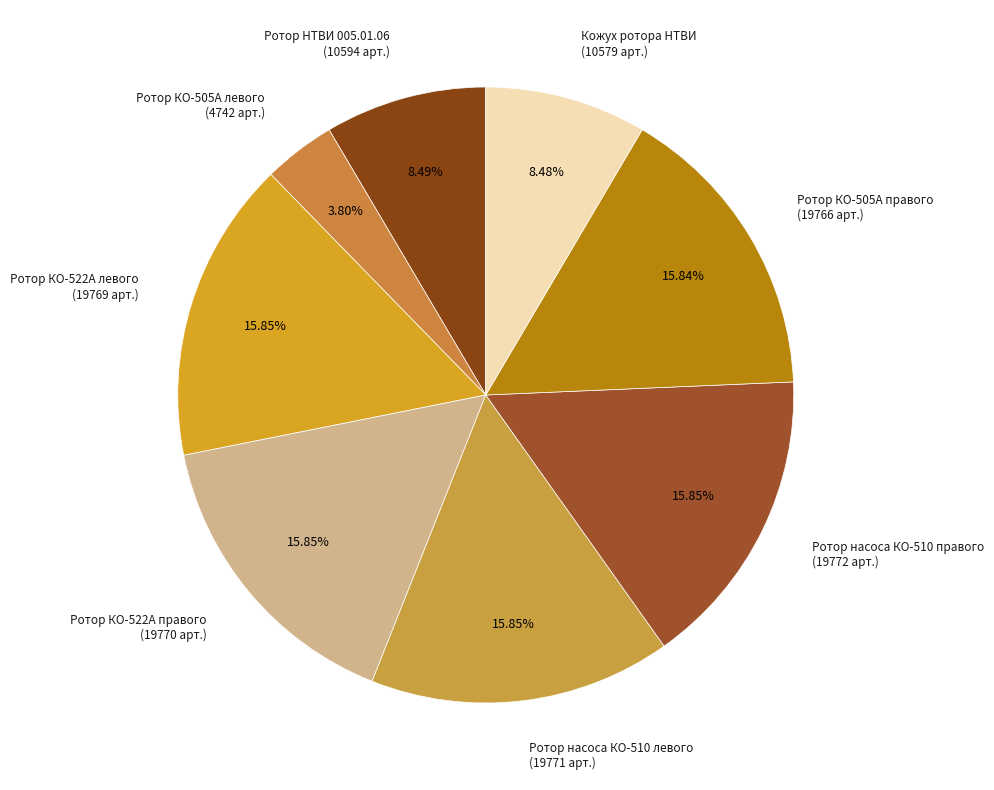

What is the ratio of the value at Ротор КО-522А левого (19769 арт.) to the value at Ротор насоса КО-510 правого (19772 арт.)?

1.0